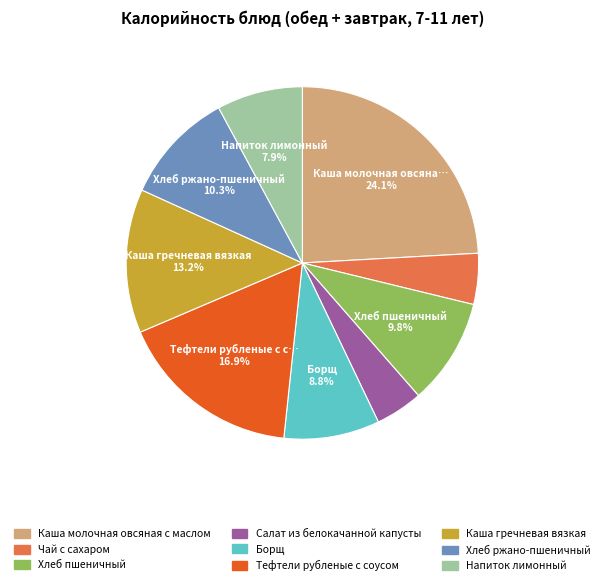

What portion of the pie excludes Напиток лимонный?

92.1%